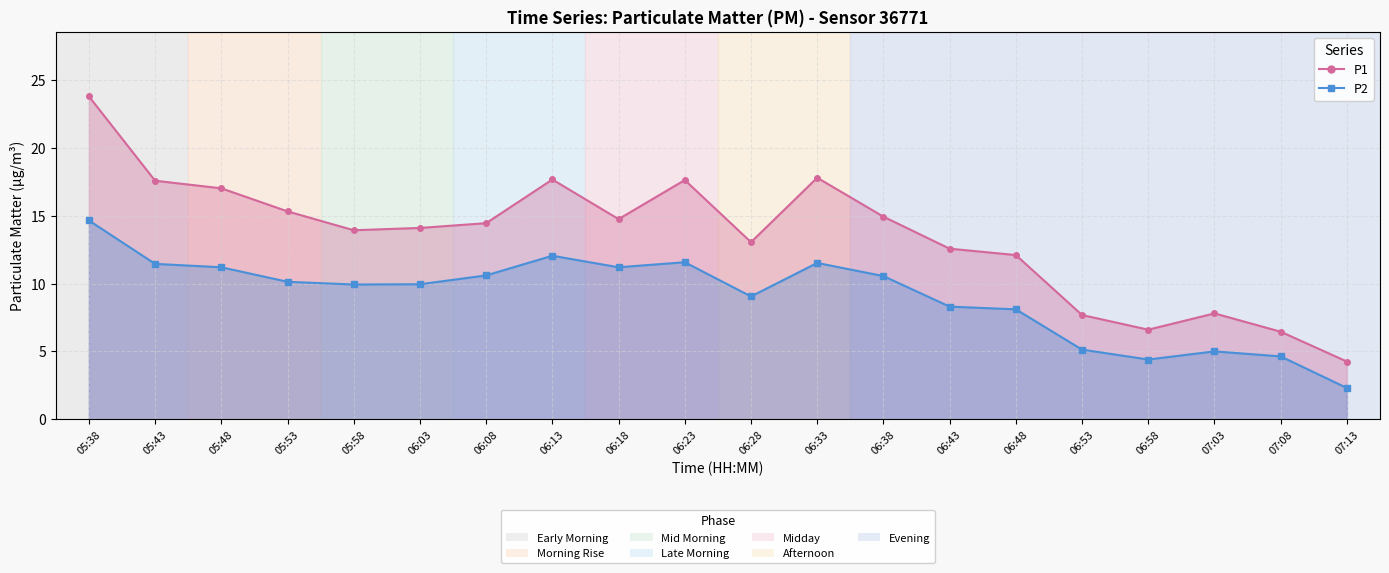

True or false: P2 and P1 cross at least once.

False